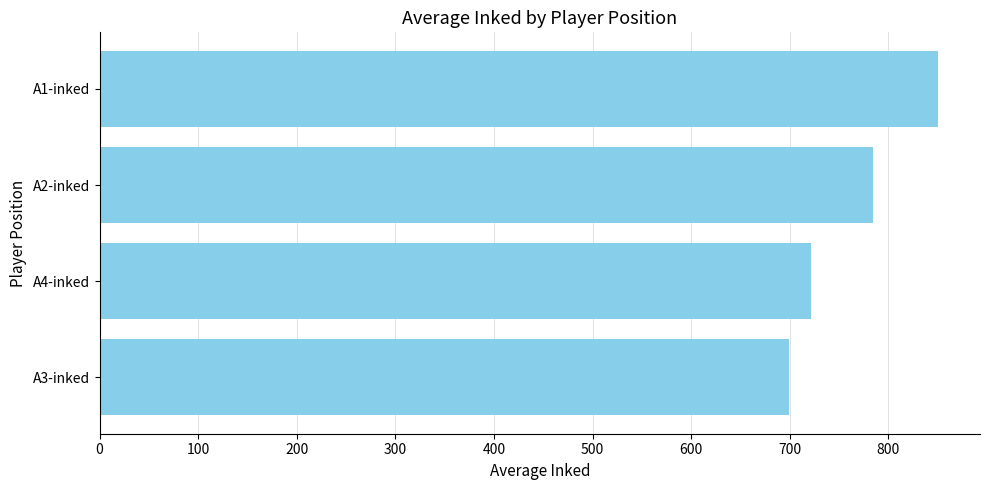

What is the sum of all values?

3055.4